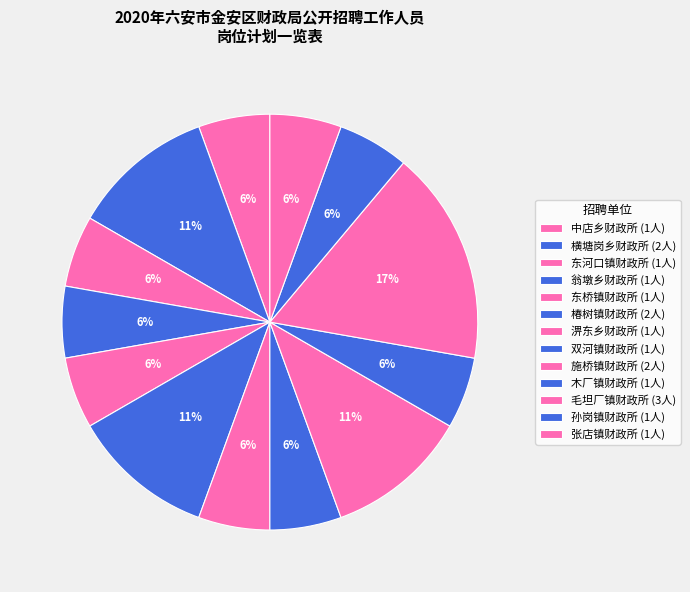

Does any single category account for the majority?

No